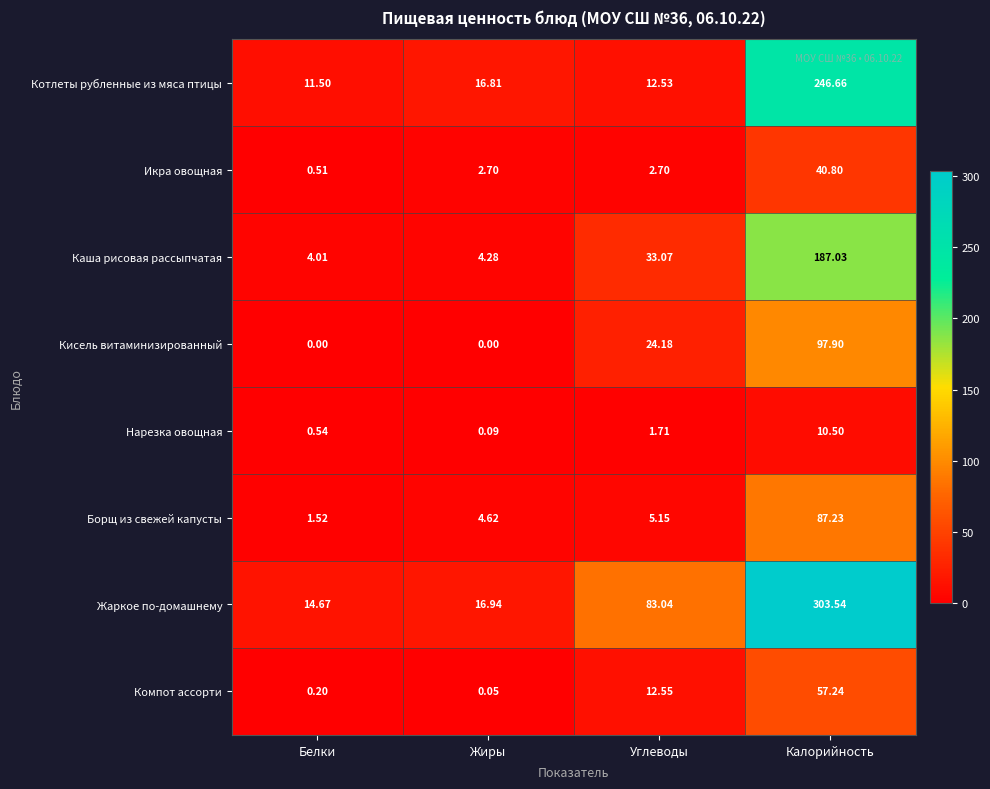

Which label corresponds to the largest value in the chart?

Калорийность